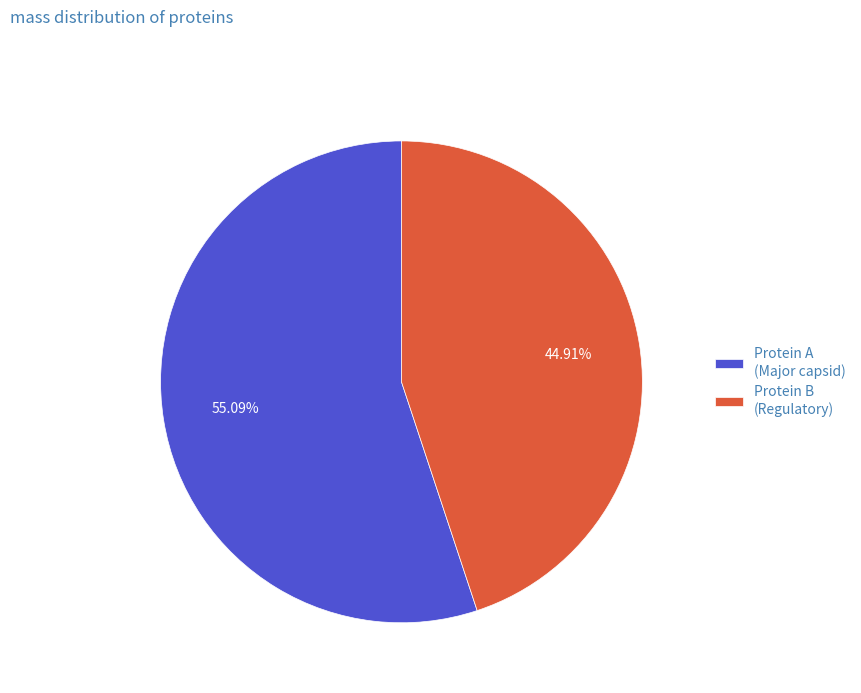

Is Protein A (Major capsid) the majority of the pie?

Yes